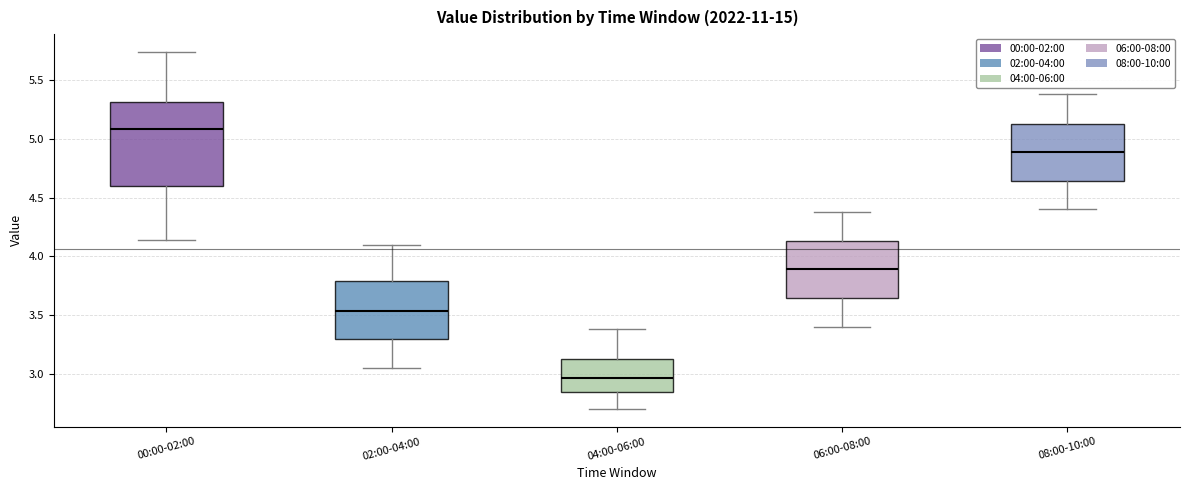

Where does the upper whisker of the box for 08:00-10:00 end on the y-axis? The values are not printed on the chart, so give them approximately, as read against the axis.

5.40